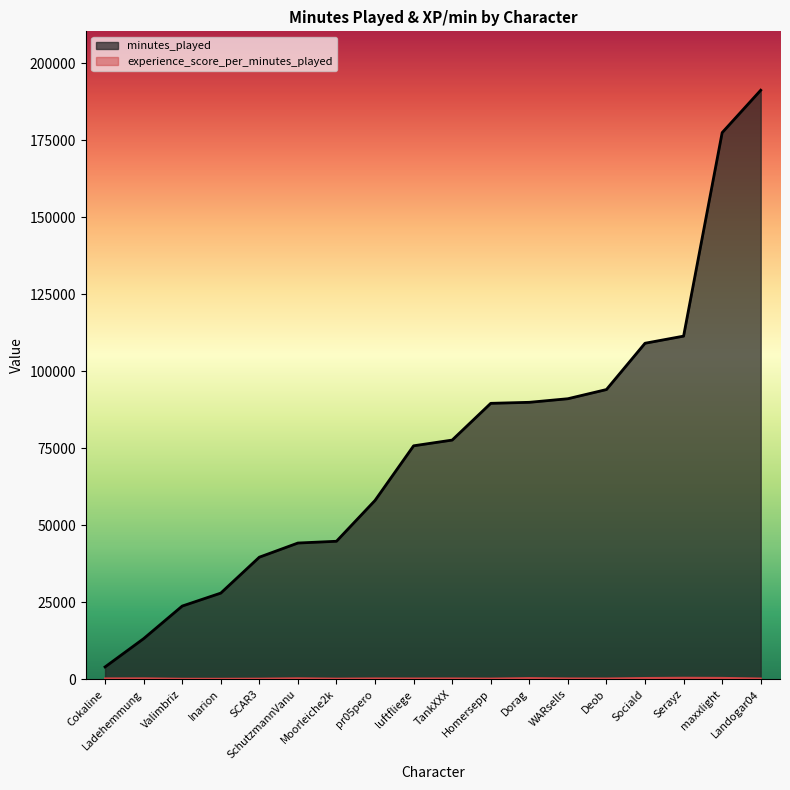

What is the greatest value displayed?

191246.0